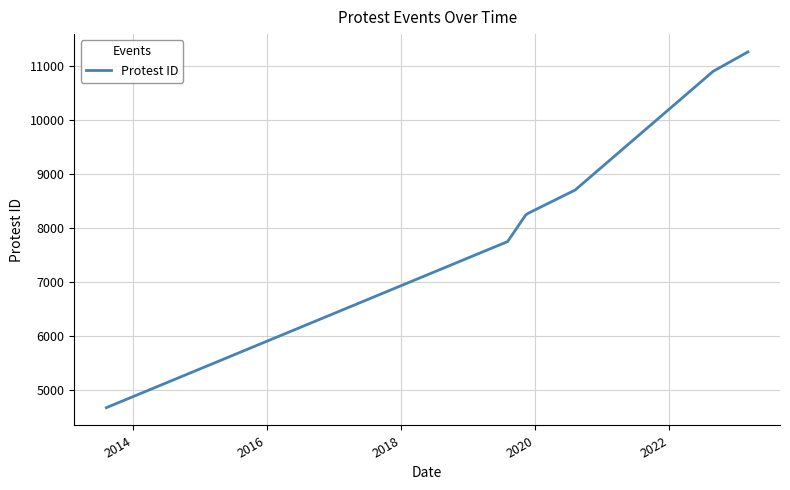

What is the smallest value displayed?

4671